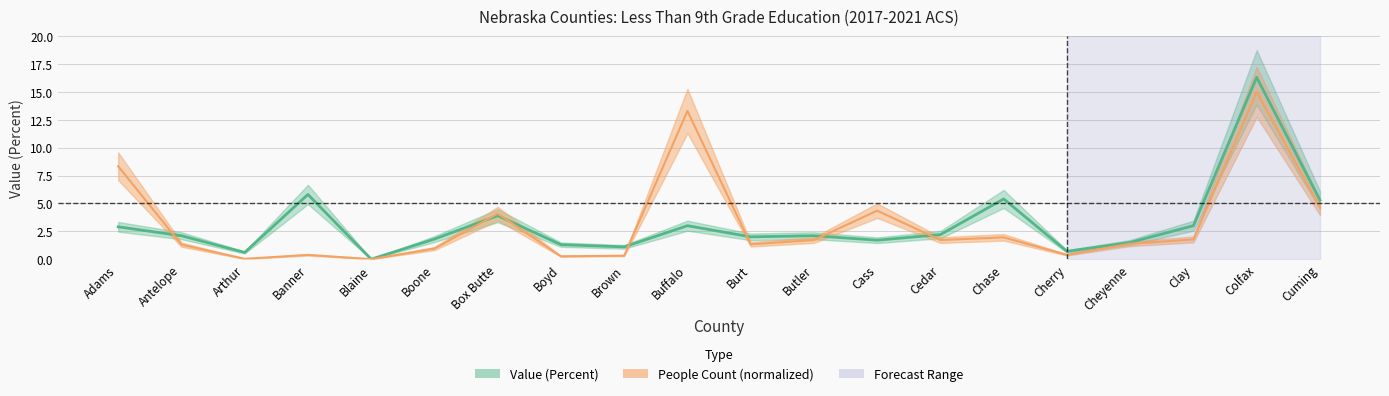

At which label is Value (Percent) closest to 8?

Banner